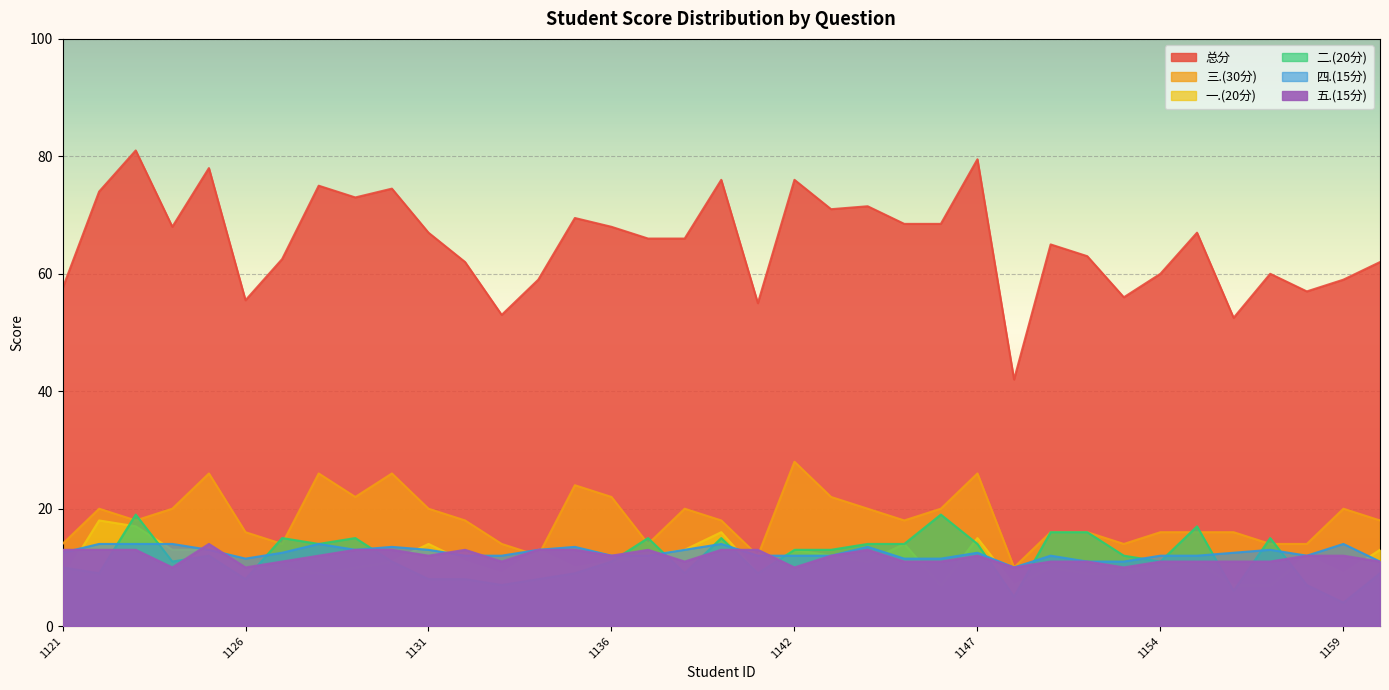

Which series has the largest total across all categories?

总分